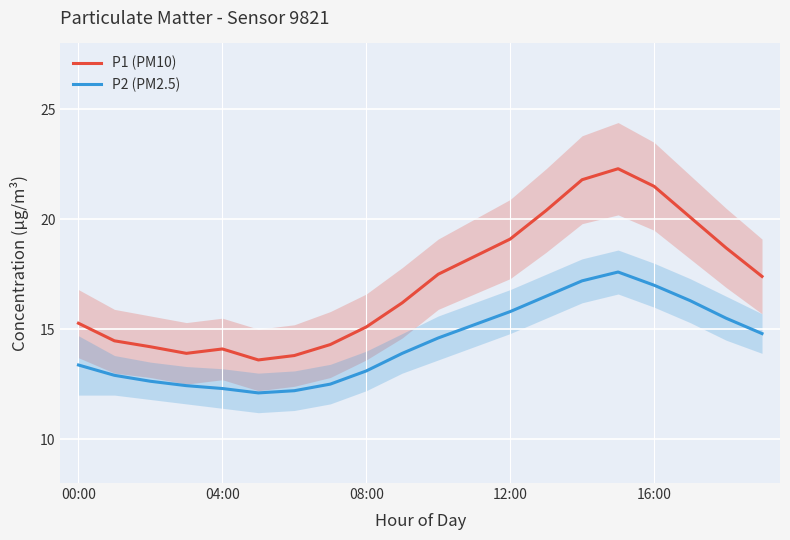

How many data points in P2 (PM2.5) are above 14?

10